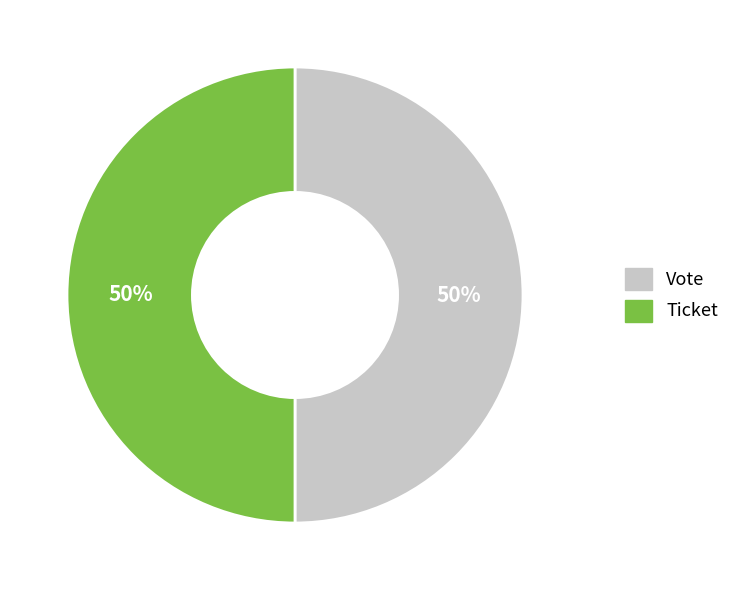

True or false: Ticket accounts for 50% of the total.

True